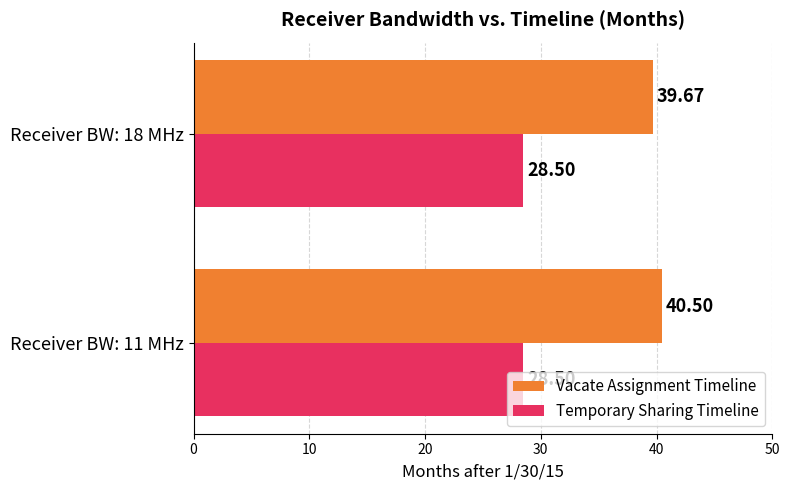

What is the spread (max minus min) of values at Receiver BW: 18 MHz?

11.2